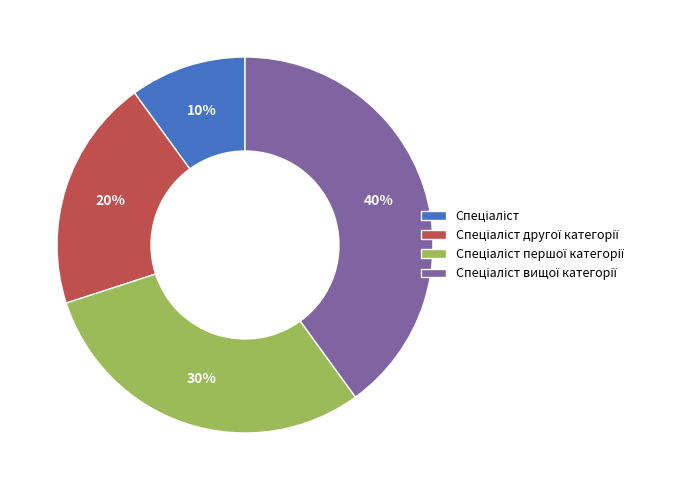

Does any single category account for the majority?

No